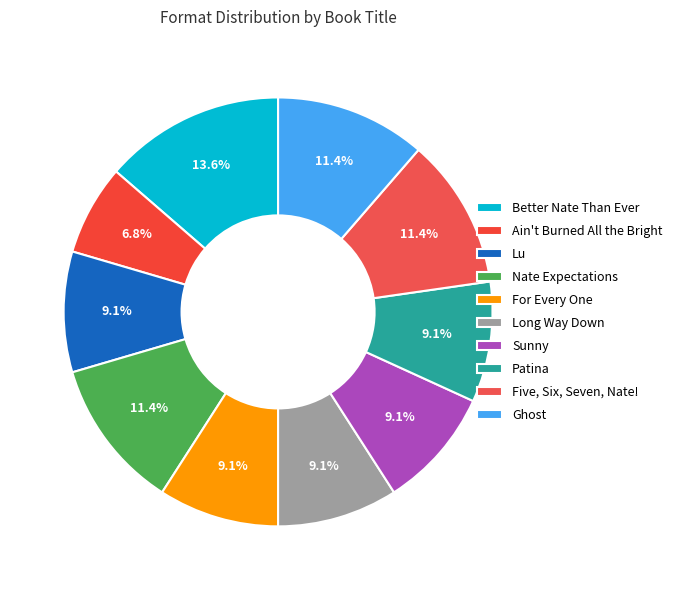

To the nearest percent, what portion does Ain't Burned All the Bright represent?

7%